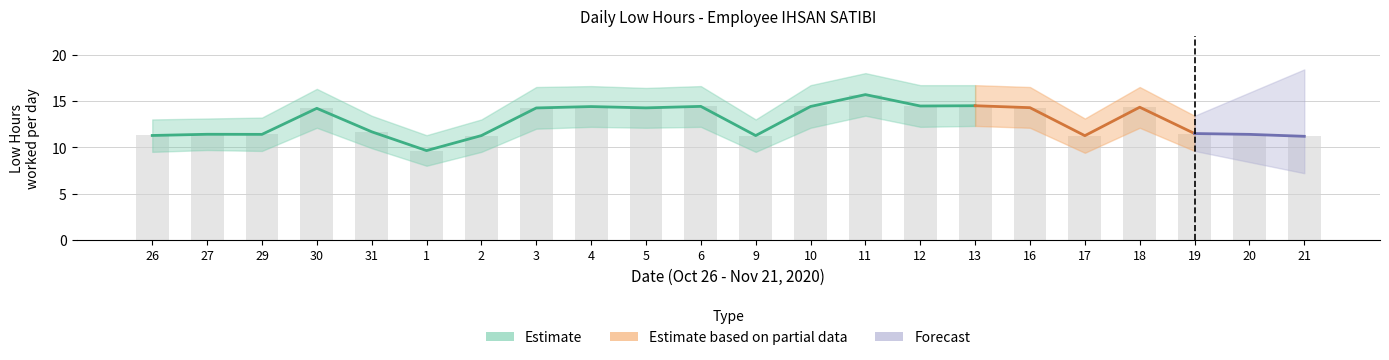

Are the bars grouped side by side (vs. stacked)?

Yes